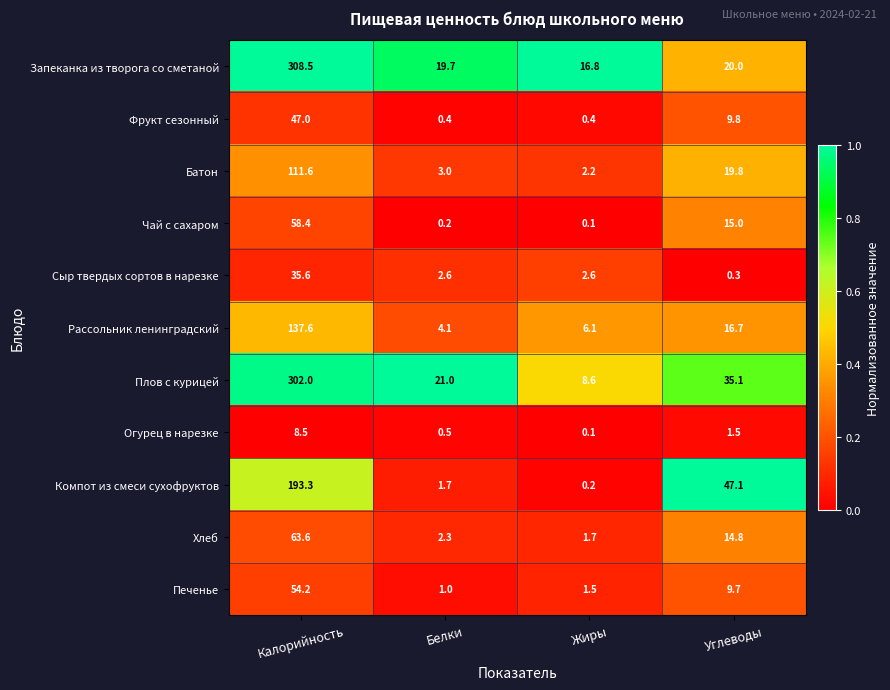

Between Калорийность and Белки, which series saw the biggest shift?

Запеканка из творога со сметаной